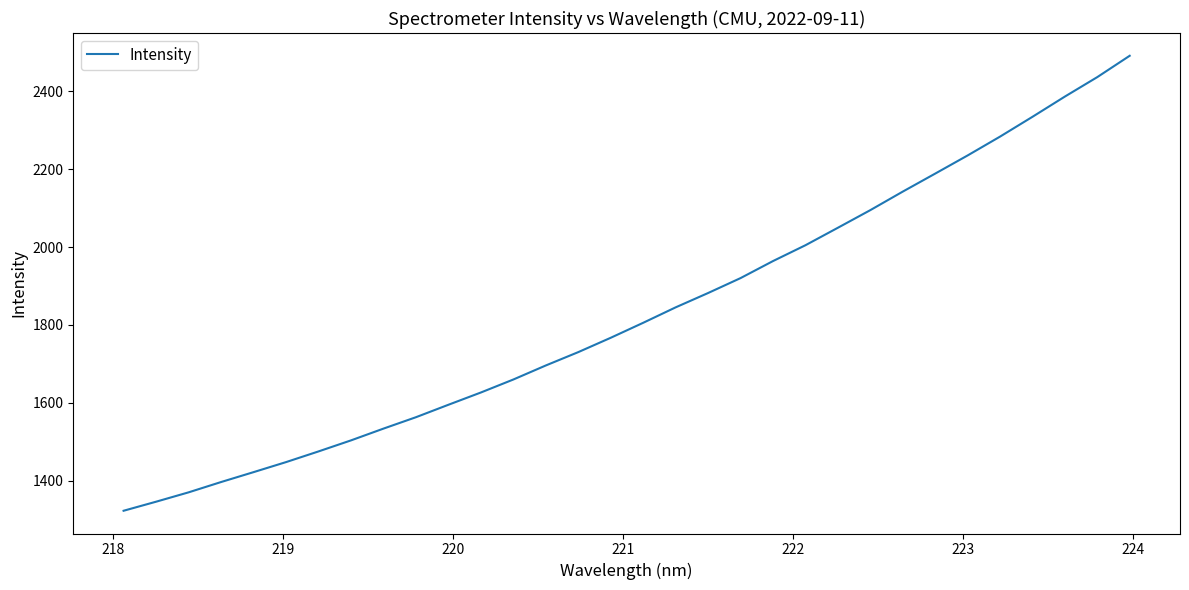

What is the difference between the maximum and minimum values?

1168.2